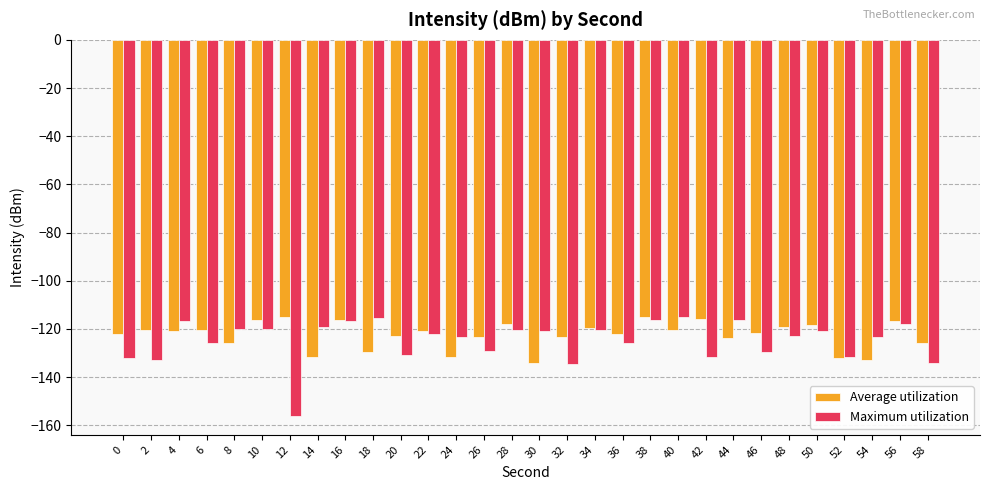

What are all the series names shown in the legend?

Average utilization, Maximum utilization